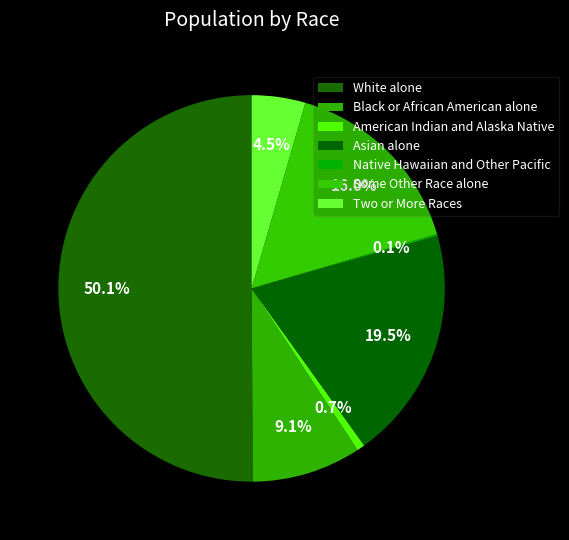

Is it true that Native Hawaiian and Other Pacific is 0% of the pie?

True